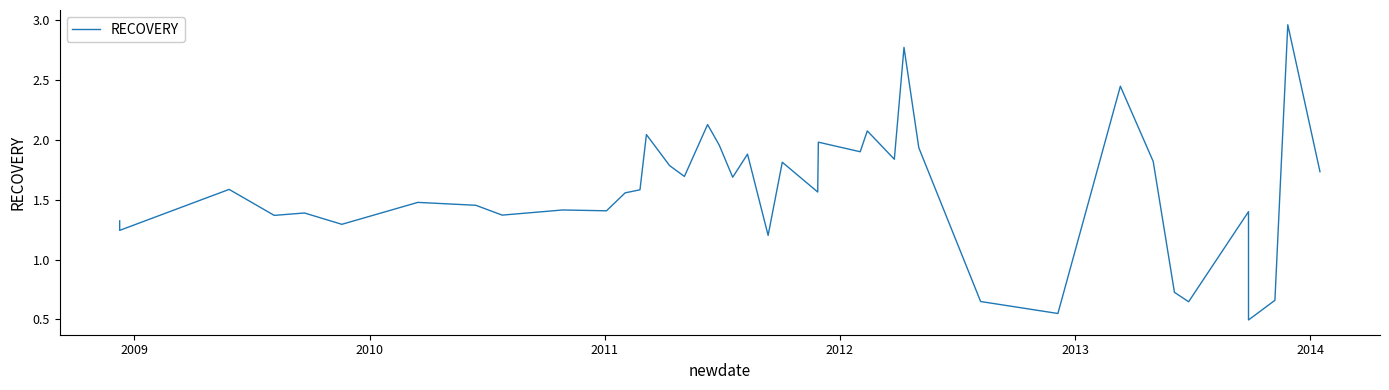

How many interior local valleys (lower than both neighbors) does the data have?

14